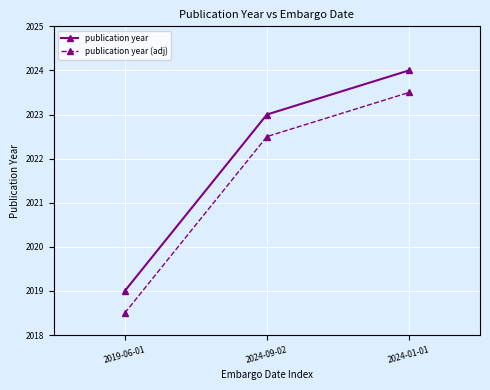

How many data points does each series have?

3